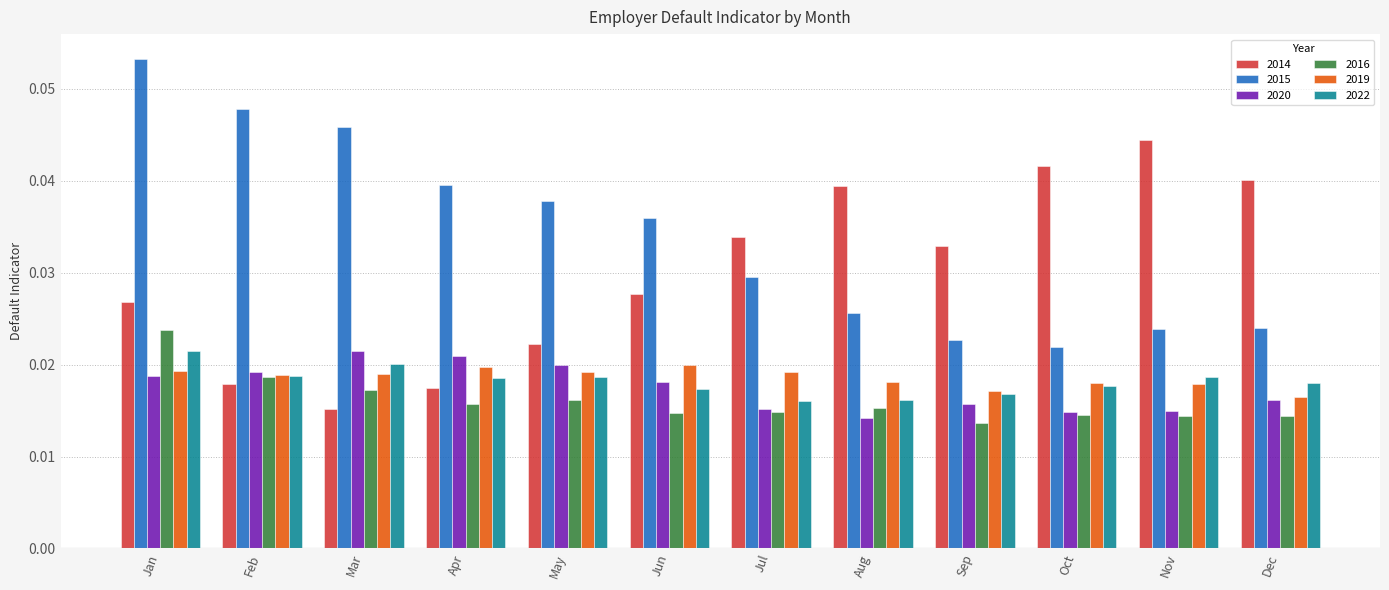

What are all the series names shown in the legend?

2014, 2015, 2020, 2016, 2019, 2022